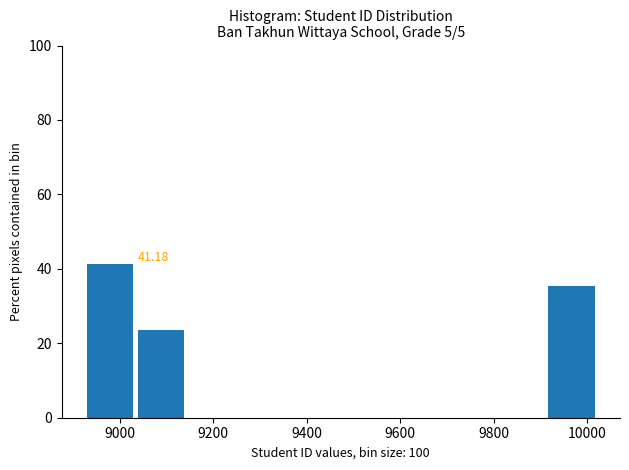

Over which range of the x-axis is the bar tallest?

8940 to 9040